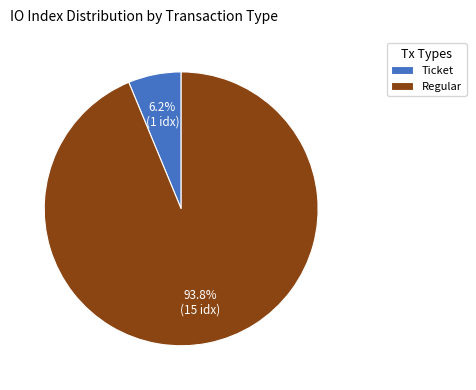

Which slice is the smallest?

Ticket